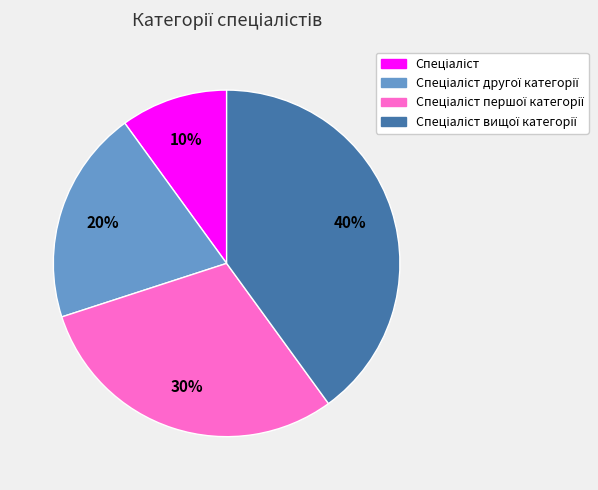

Is there a majority slice in this chart?

No